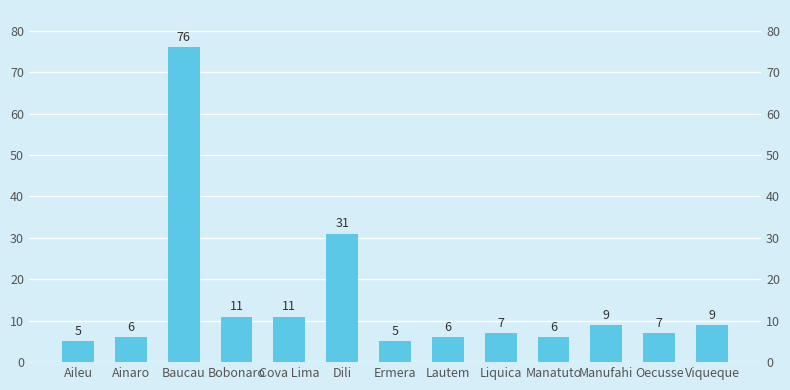

What is the value of the 5th bar from the left?

11